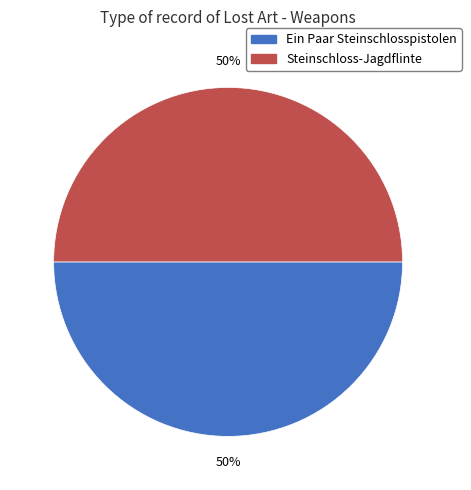

Do Ein Paar Steinschlosspistolen and Steinschloss-Jagdflinte together represent more than half of the pie?

Yes